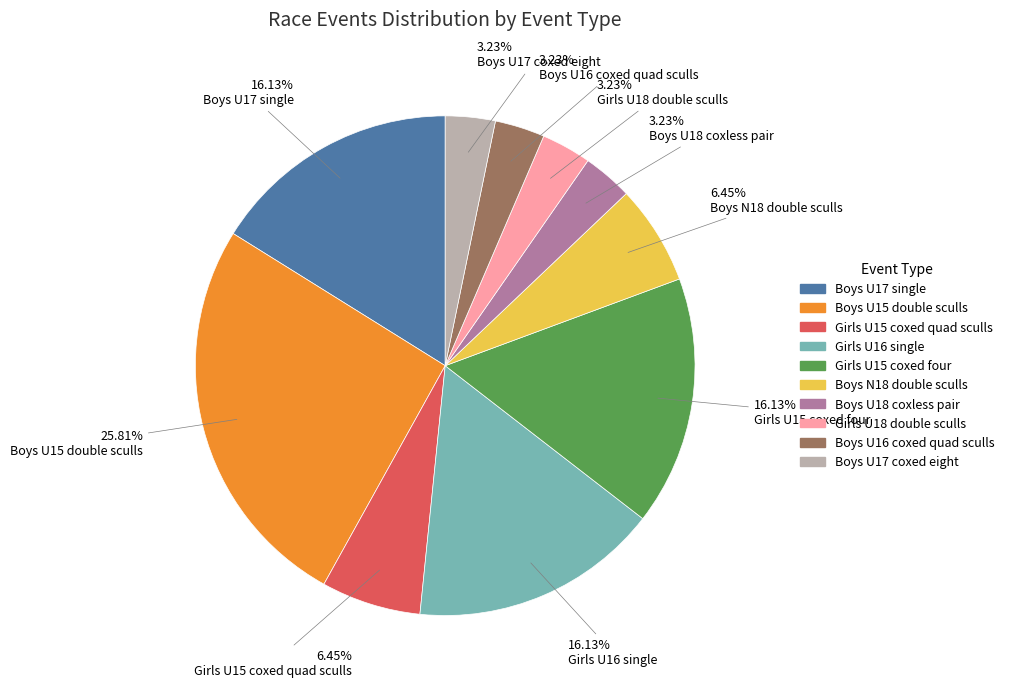

To the nearest percent, what is the average slice percentage?

10%